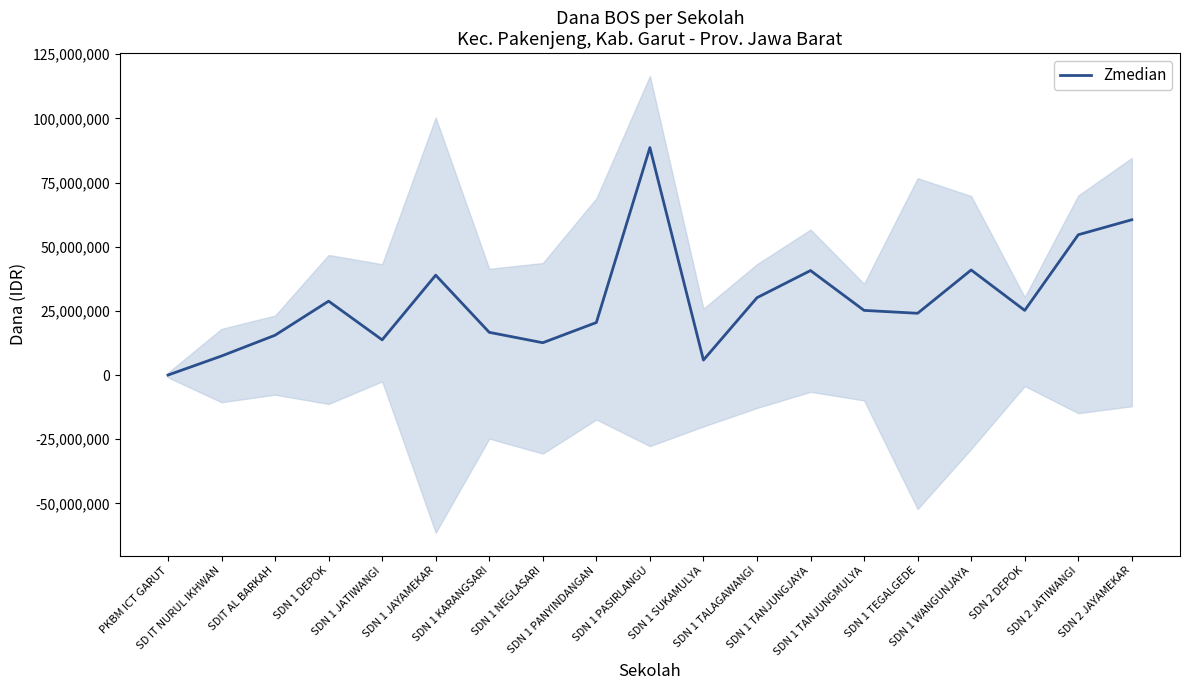

List the labels in order of value, largest first.

SDN 1 PASIRLANGU, SDN 2 JAYAMEKAR, SDN 2 JATIWANGI, SDN 1 WANGUNJAYA, SDN 1 TANJUNGJAYA, SDN 1 JAYAMEKAR, SDN 1 TALAGAWANGI, SDN 1 DEPOK, SDN 1 TANJUNGMULYA, SDN 2 DEPOK, SDN 1 TEGALGEDE, SDN 1 PANYINDANGAN, SDN 1 KARANGSARI, SDIT AL BARKAH, SDN 1 JATIWANGI, SDN 1 NEGLASARI, SD IT NURUL IKHWAN, SDN 1 SUKAMULYA, PKBM ICT GARUT